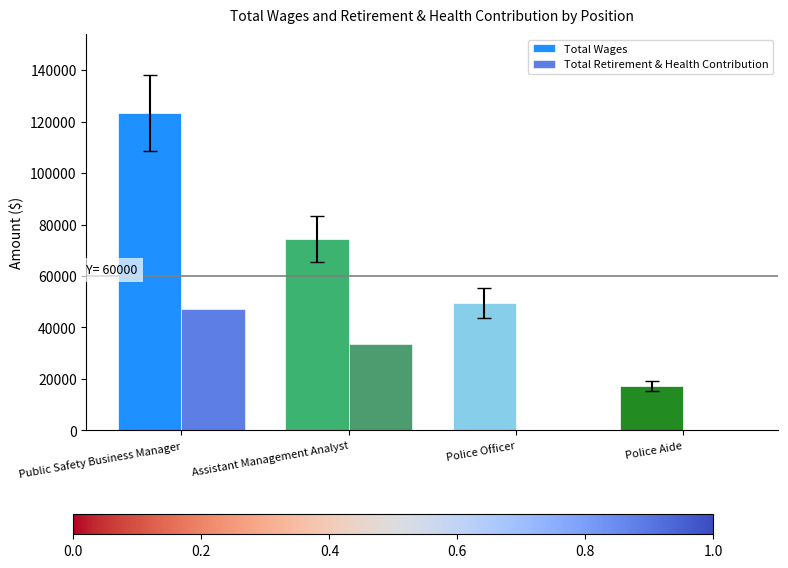

Reading right to left, transcribe all the data shown in this chart.

Total Wages: 17228	49465	74226	123182
Total Retirement & Health Contribution: 0	0	33480	47227